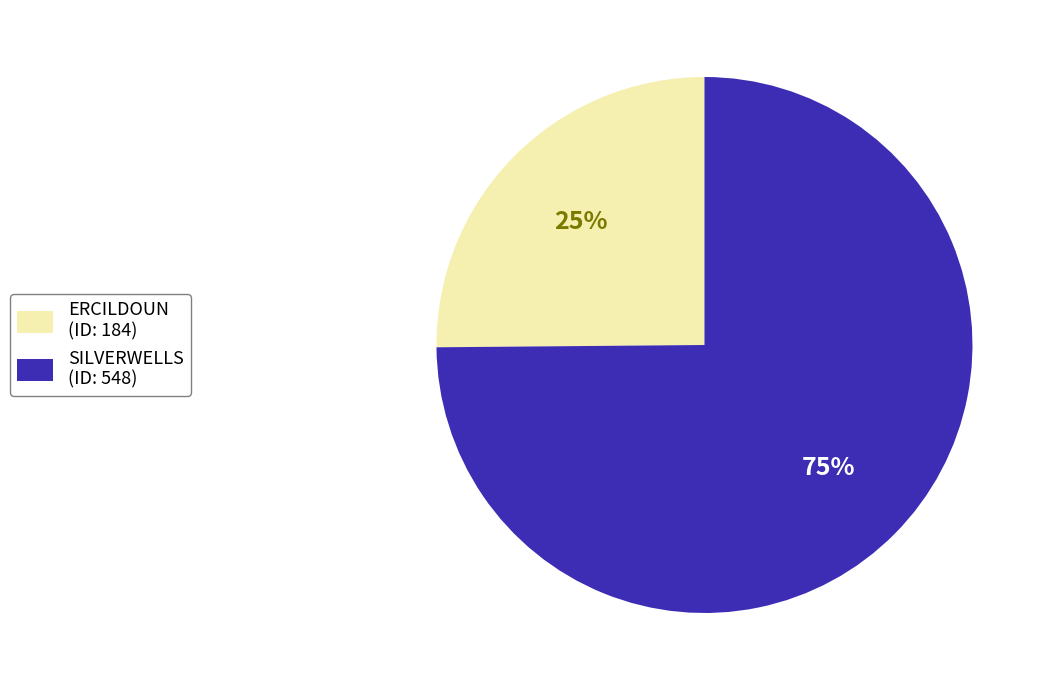

What is the majority slice?

SILVERWELLS